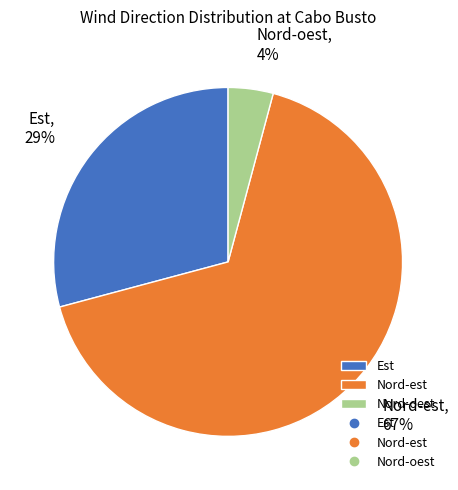

Is there a majority slice in this chart?

Yes